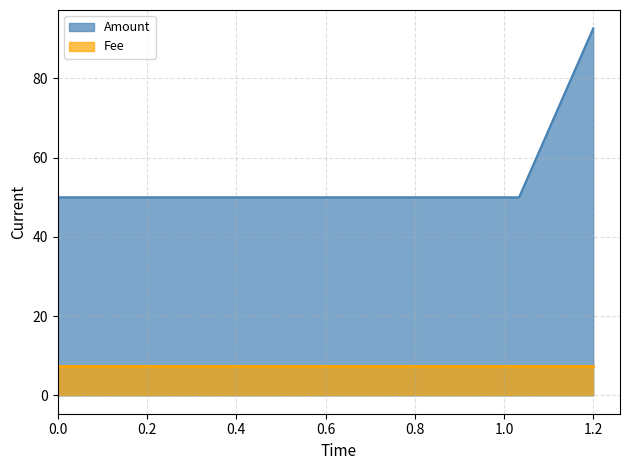

What is the average value of the Amount series?

64.2